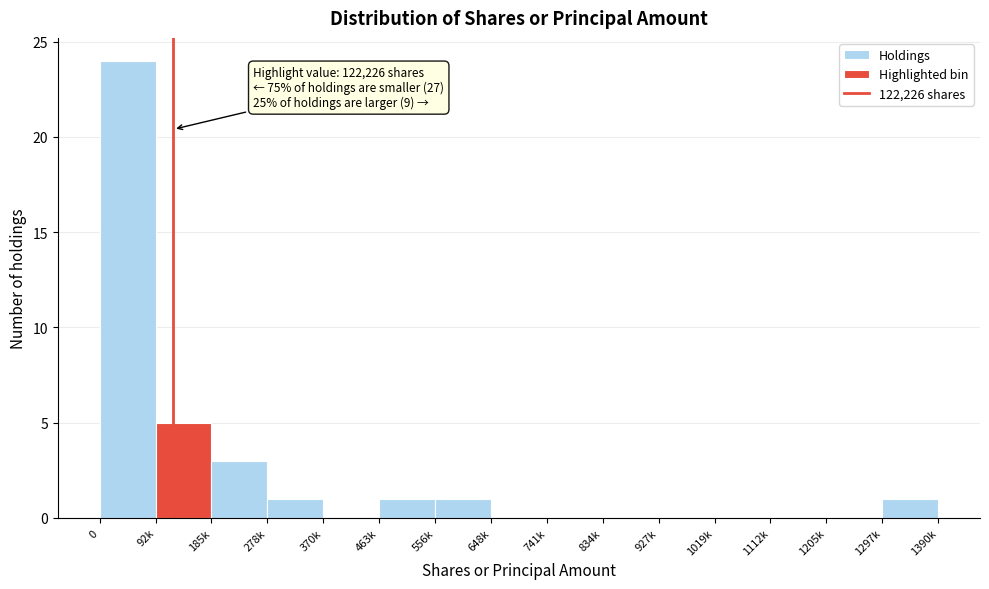

Reading left to right, extract all data points from this chart.

0=24	92k=5	185k=3	278k=1	370k=0	463k=1	556k=1	648k=0	741k=0	834k=0	927k=0	1019k=0	1112k=0	1205k=0	1297k=1